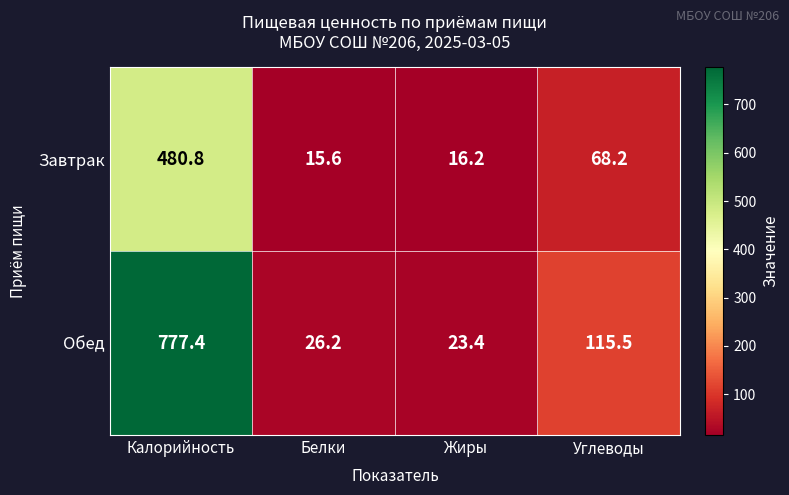

Rank the series by their average value, from lowest to highest.

Завтрак, Обед